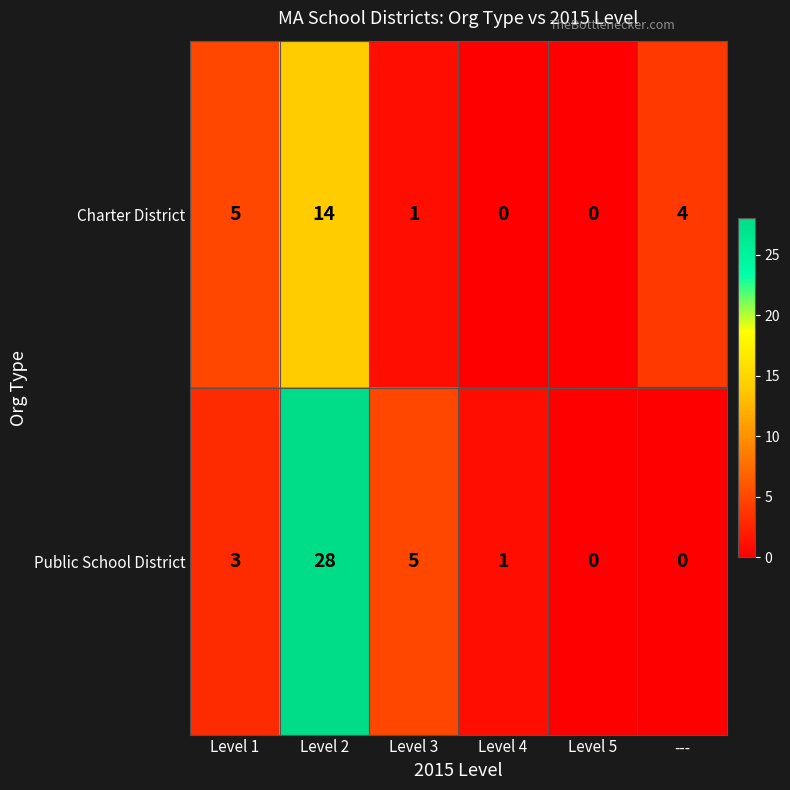

Rank the series by their average value, from highest to lowest.

Public School District, Charter District